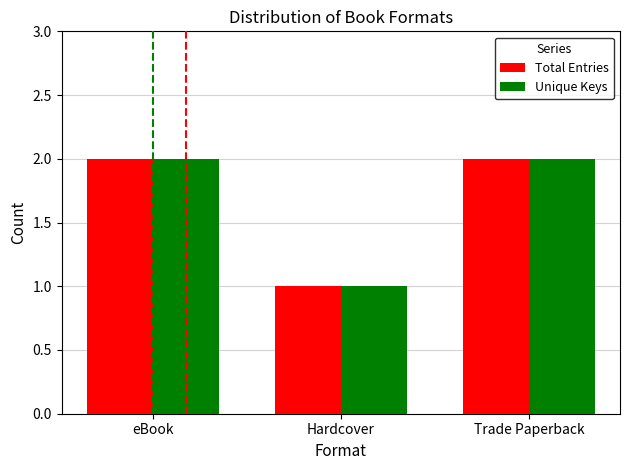

Is it true that Total Entries equals 3 at Trade Paperback?

False